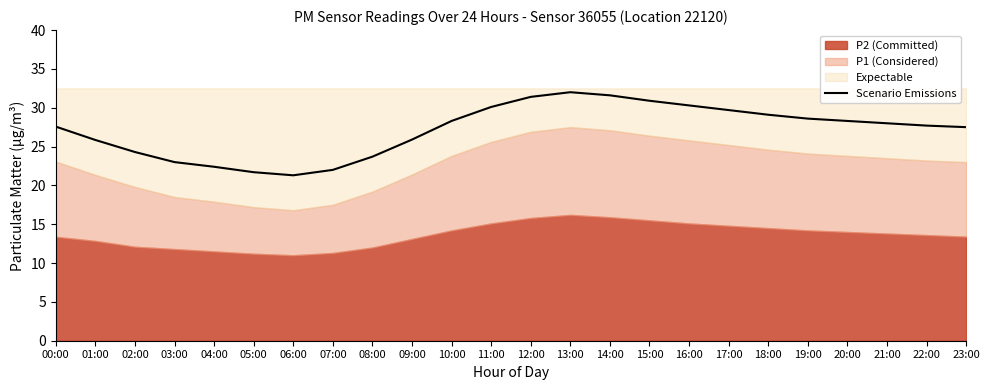

At which category does the data reach its first local peak?

13:00